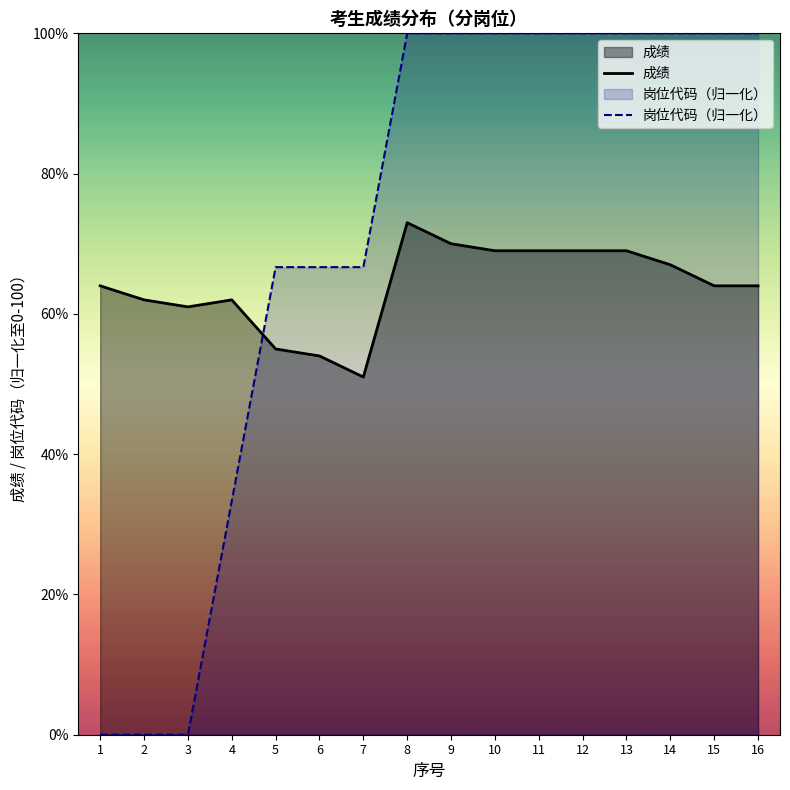

True or false: 成绩 and 岗位代码（归一化） intersect in this chart.

True